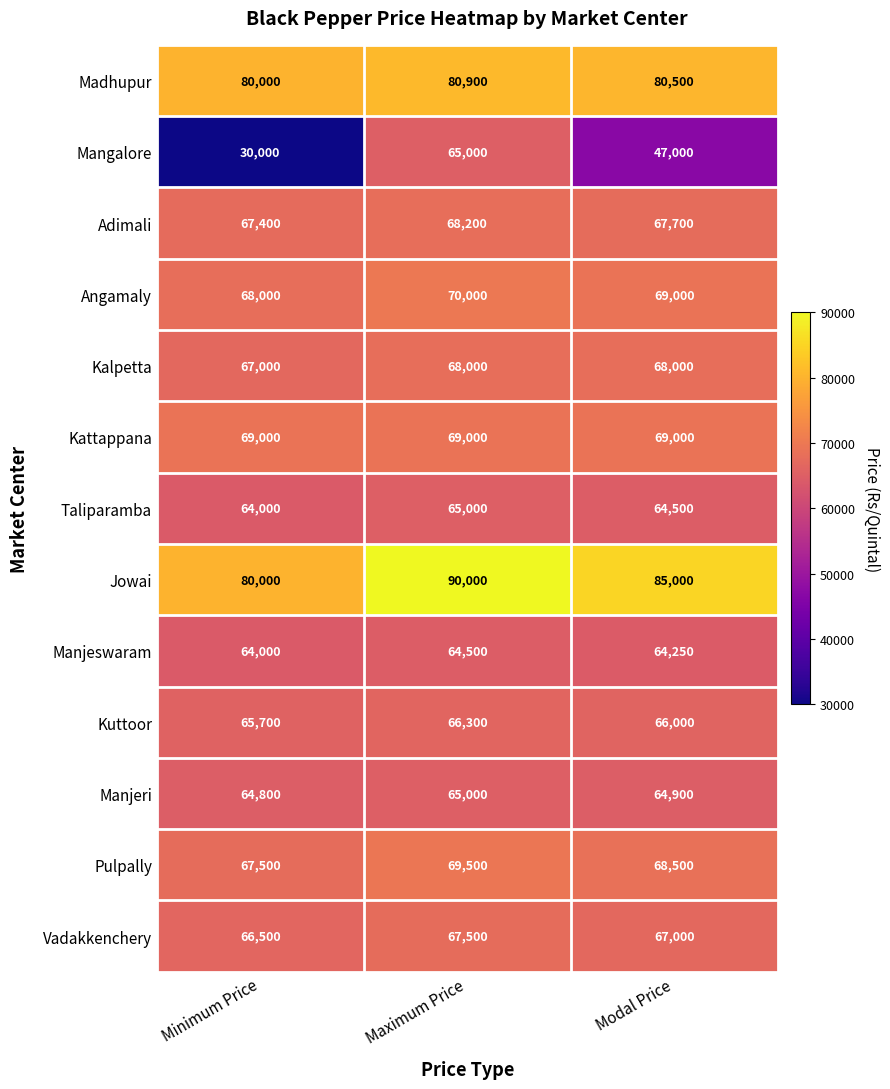

Between Minimum Price and Maximum Price, which series saw the biggest shift?

Mangalore